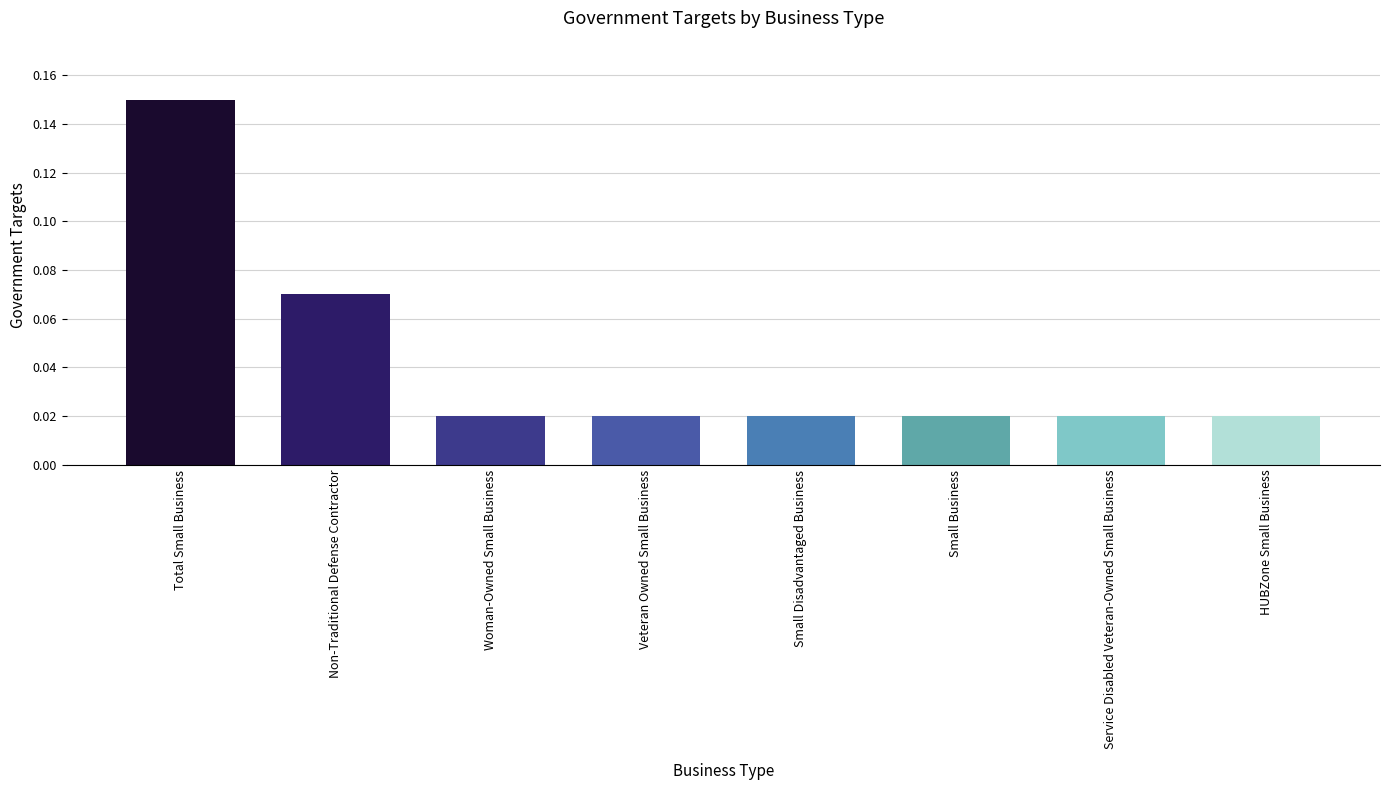

Which label corresponds to the largest value in the chart?

Total Small Business